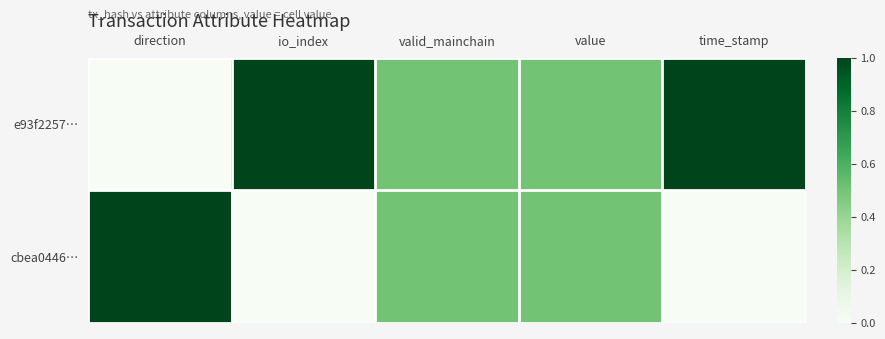

List the series in order of their peak value, highest first.

e93f2257…, cbea0446…